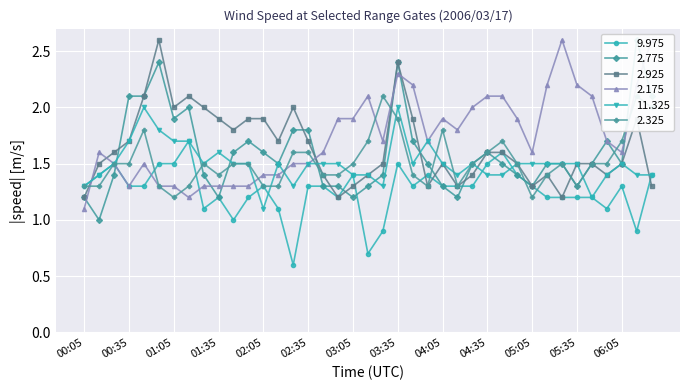

Is it true that 2.325 equals 0.8 at 02:15?

False